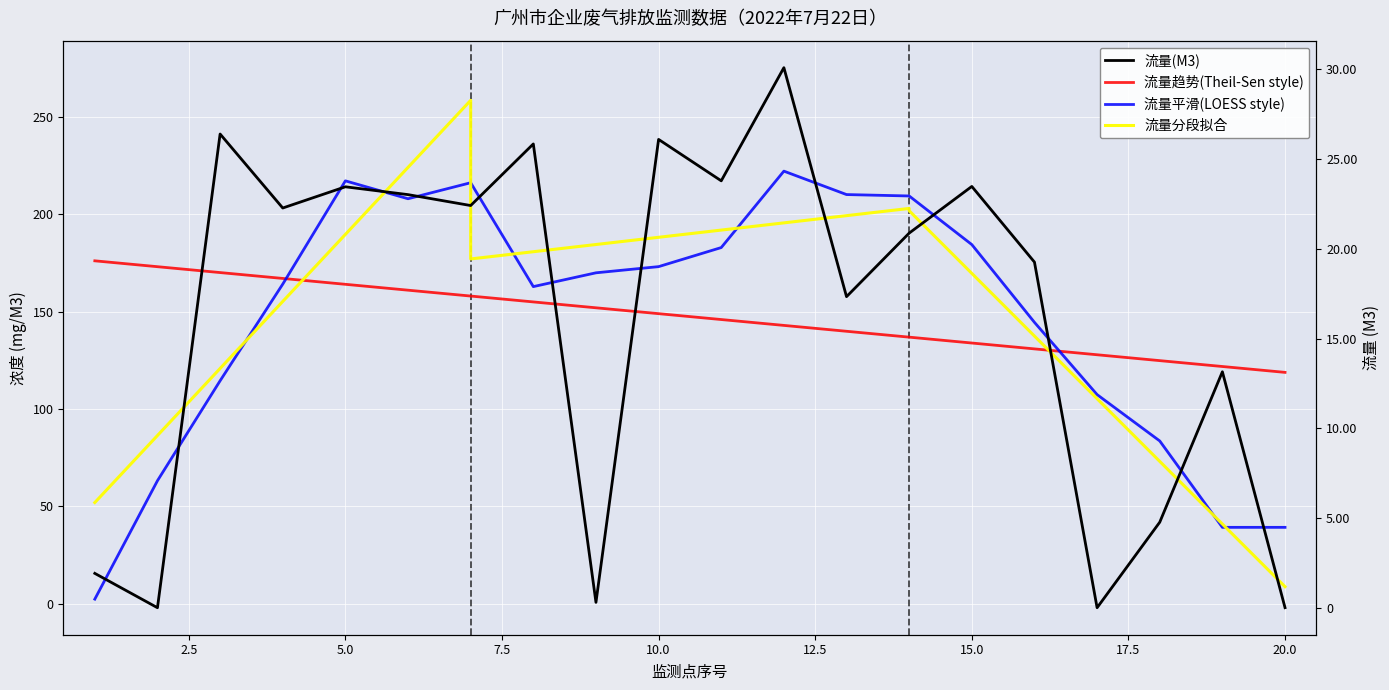

At which label is 氮氧化物浓度(mg/M3) closest to 63?

20